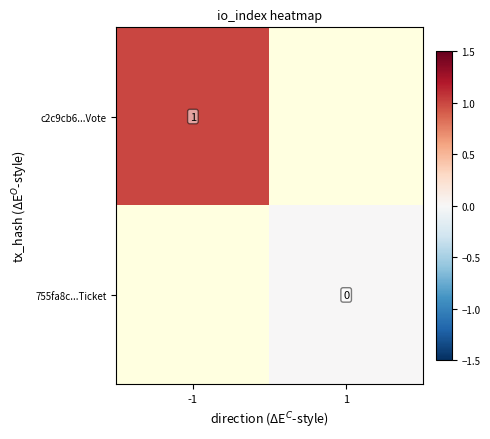

At which label does 755fa8c...Ticket reach its minimum?

-1